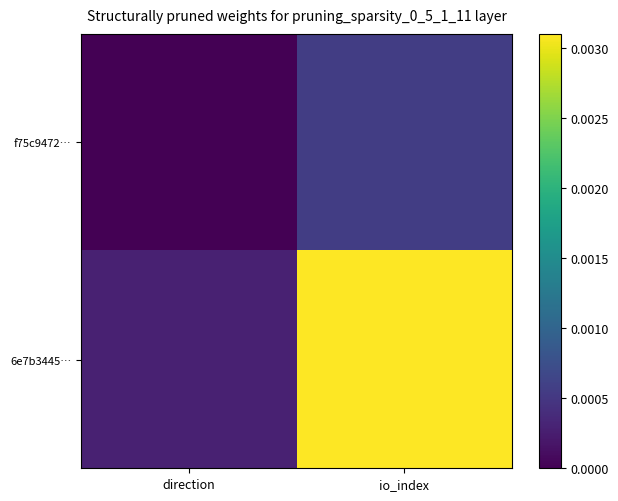

At which category is the sum across all series the highest?

io_index